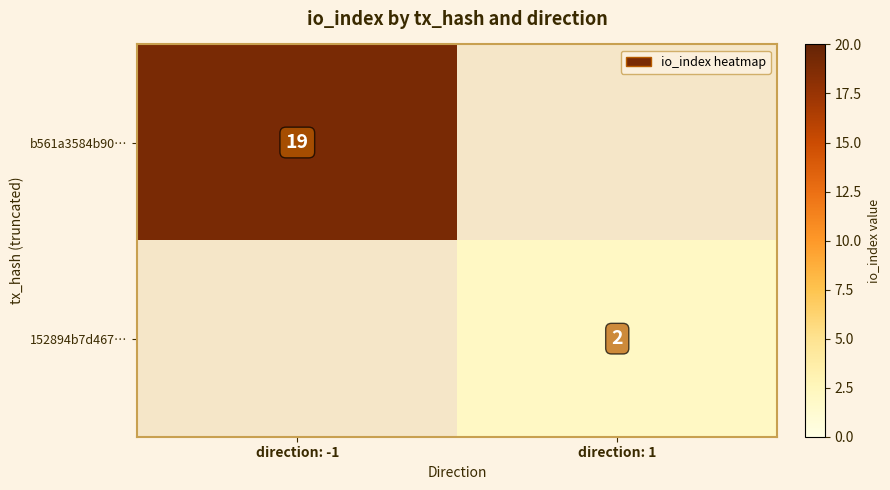

At how many categories does at least one series exceed 14?

1